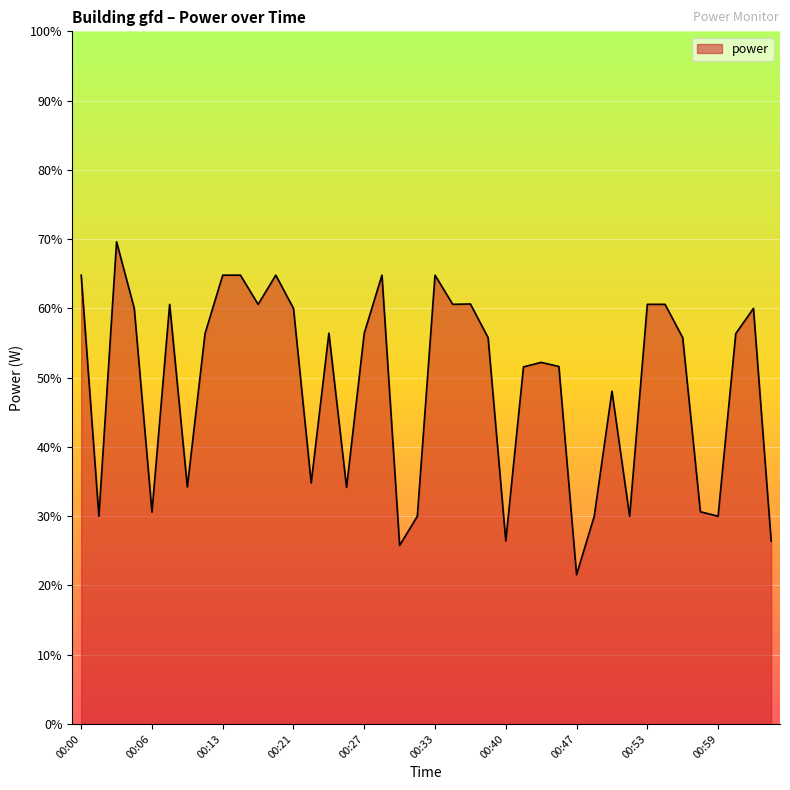

What is the minimum value shown in the chart?

21.6